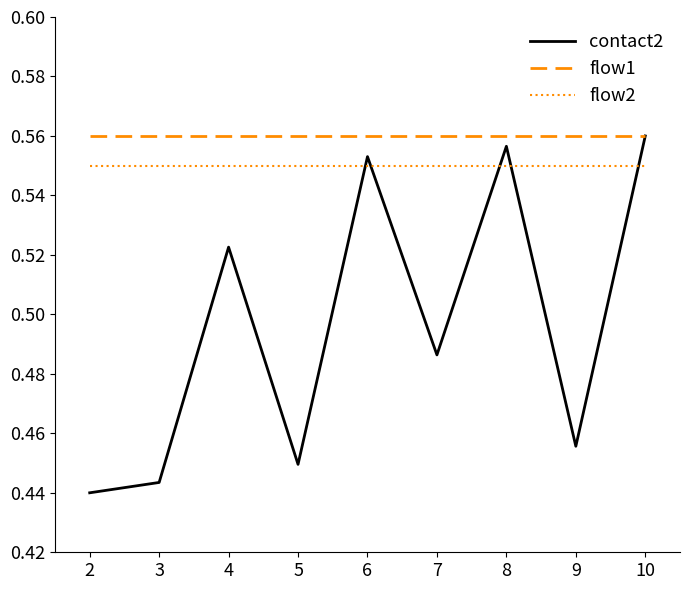

Between 4 and 5, which series saw the biggest shift?

contact2